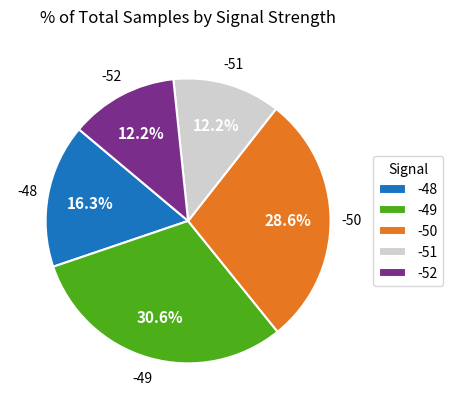

What percentage do -51 and -49 together represent?

42.8%